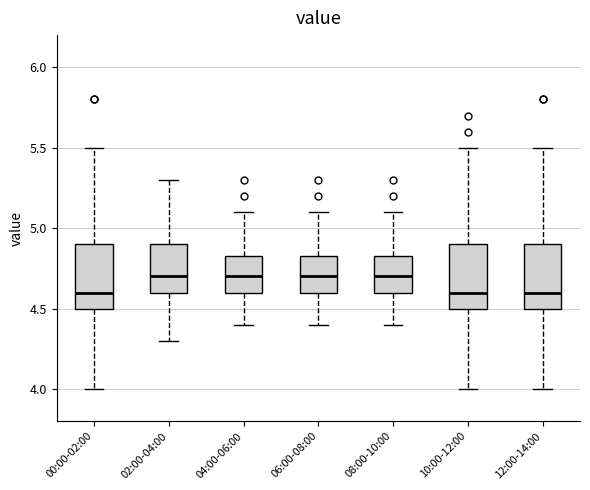

Where is the lower edge of the box for 04:00-06:00 on the y-axis? The values are not printed on the chart, so give them approximately, as read against the axis.

4.60